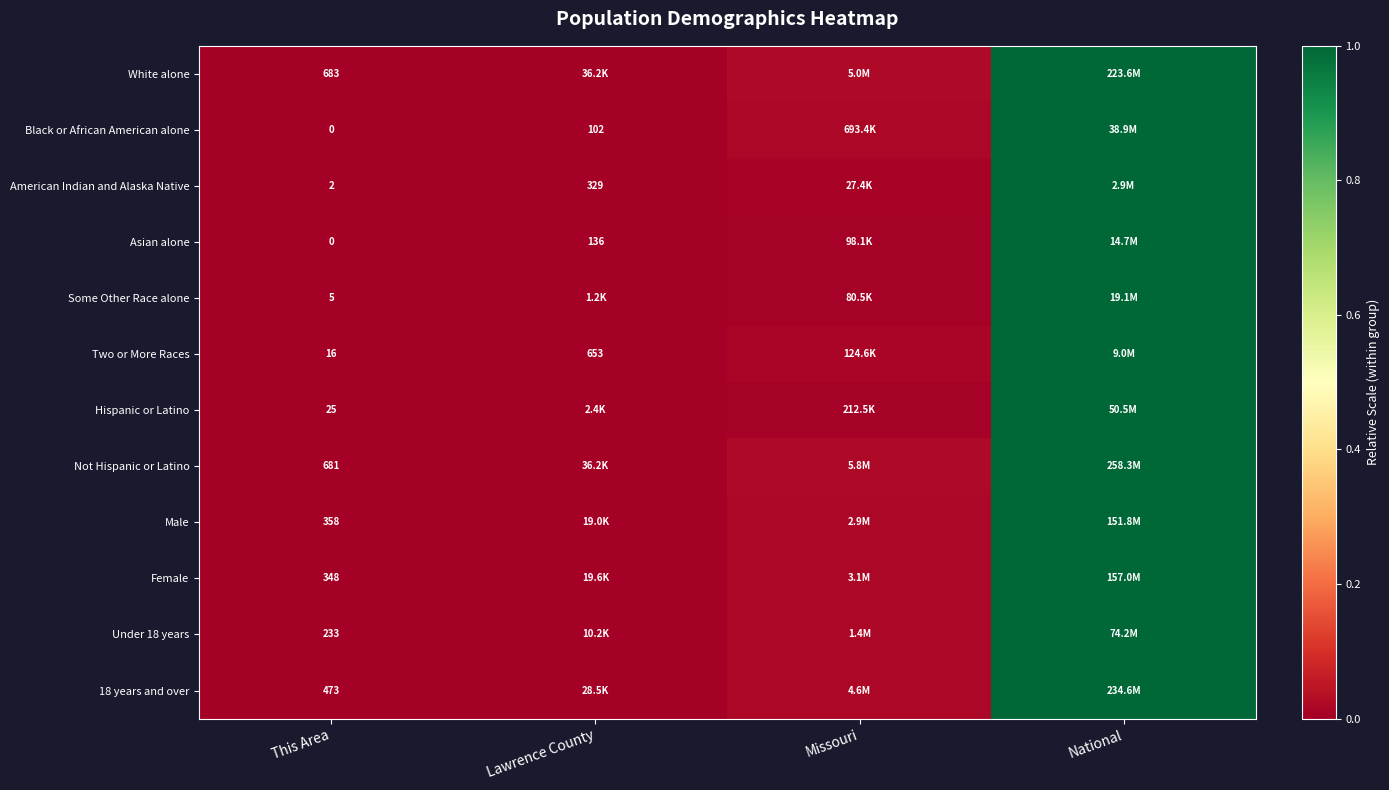

Rank the categories by Male value from lowest to highest.

This Area, Lawrence County, Missouri, National